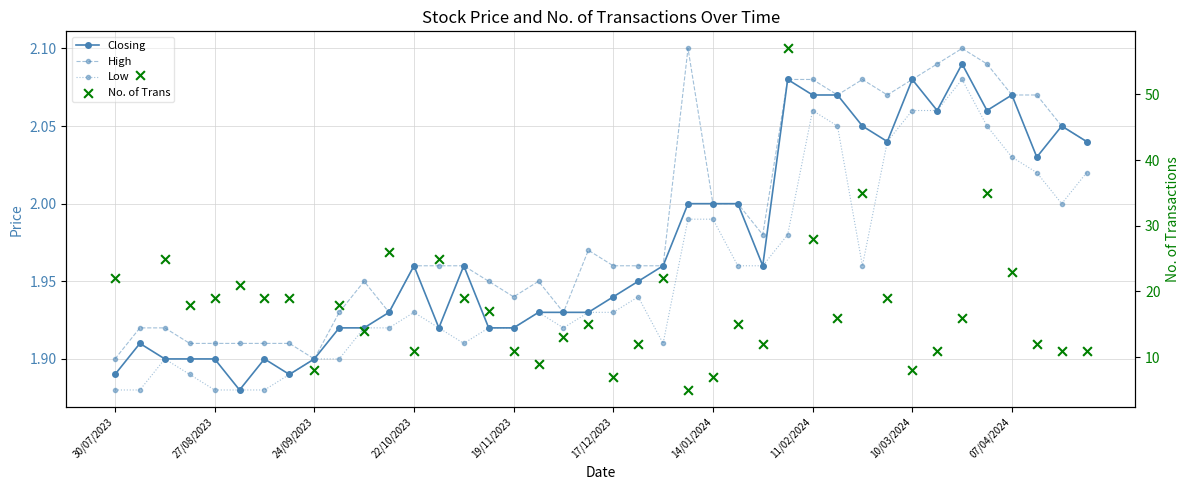

What are all the series names shown in the legend?

Closing, High, Low, No. of Trans